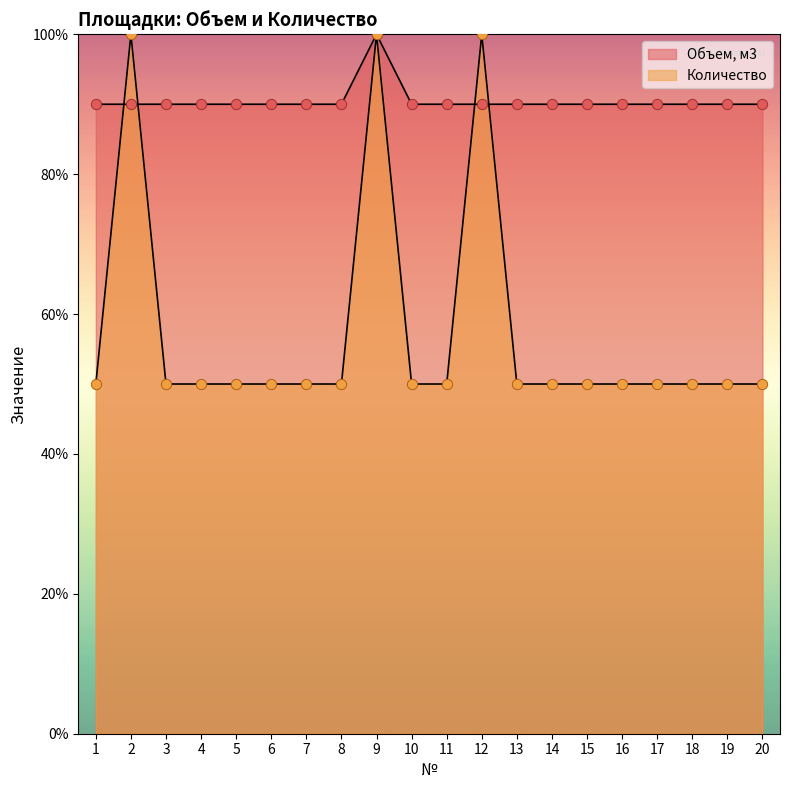

What is the total value across all series at 15?

140